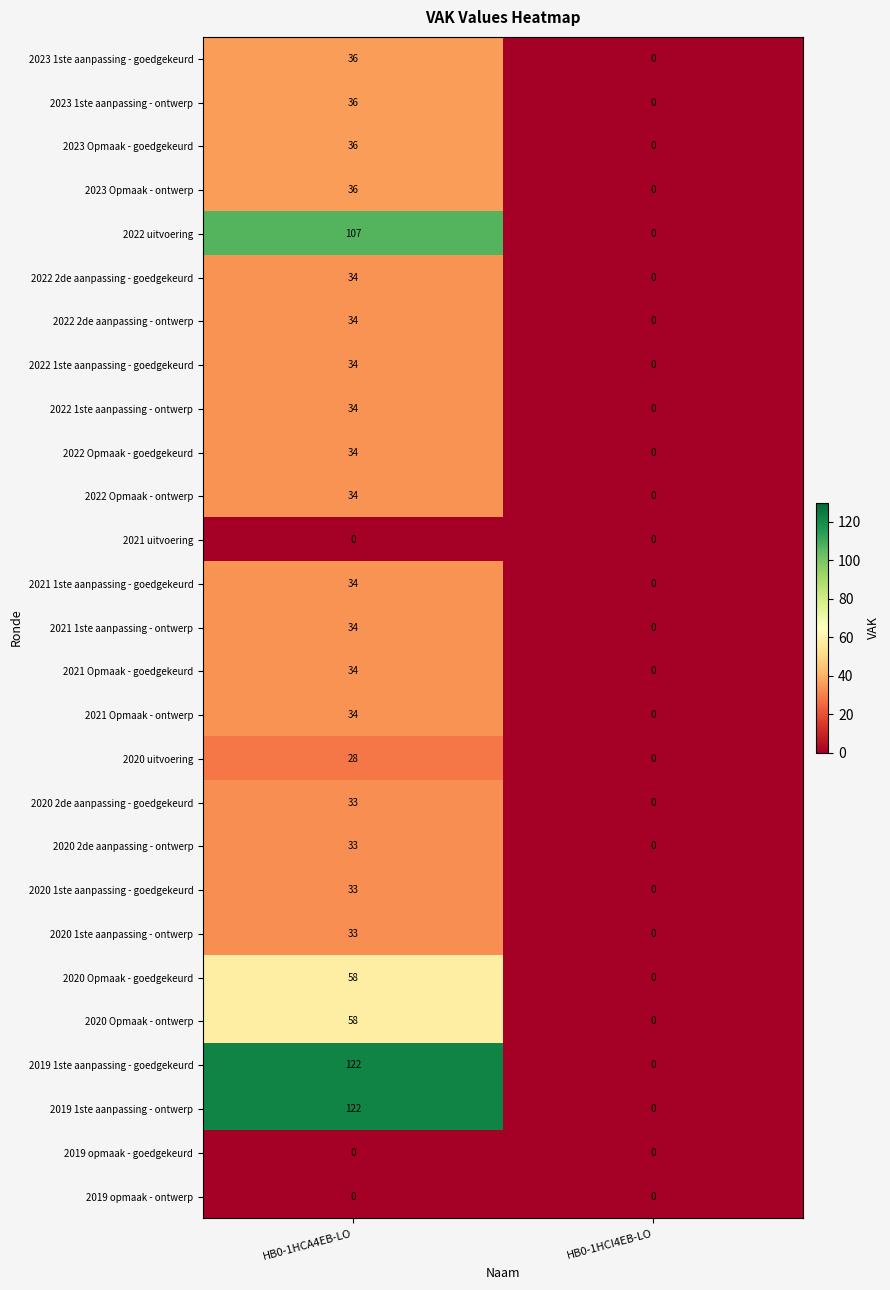

What is the total value across all series at HB0-1HCA4EB-LO?

1111